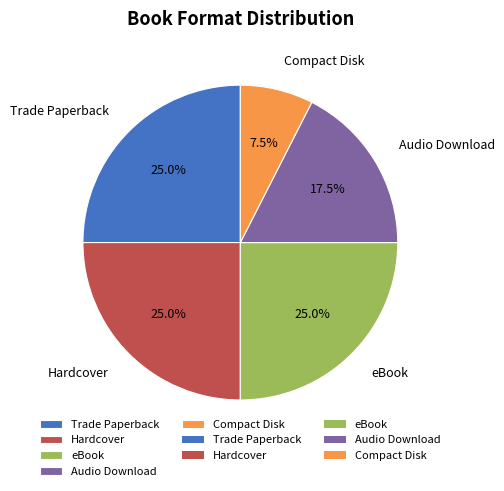

What percentage is NOT represented by Audio Download?

82.5%